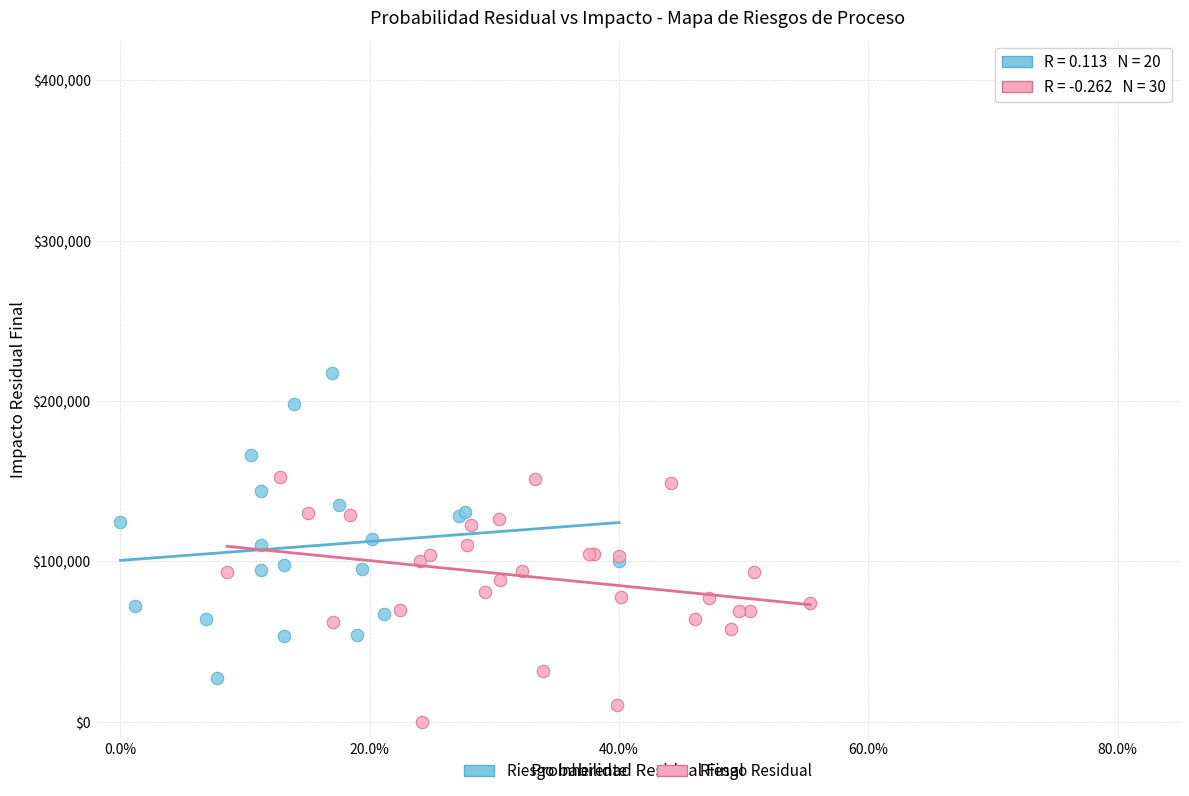

What are all the series names shown in the legend?

Riesgo Inherente, Riesgo Residual